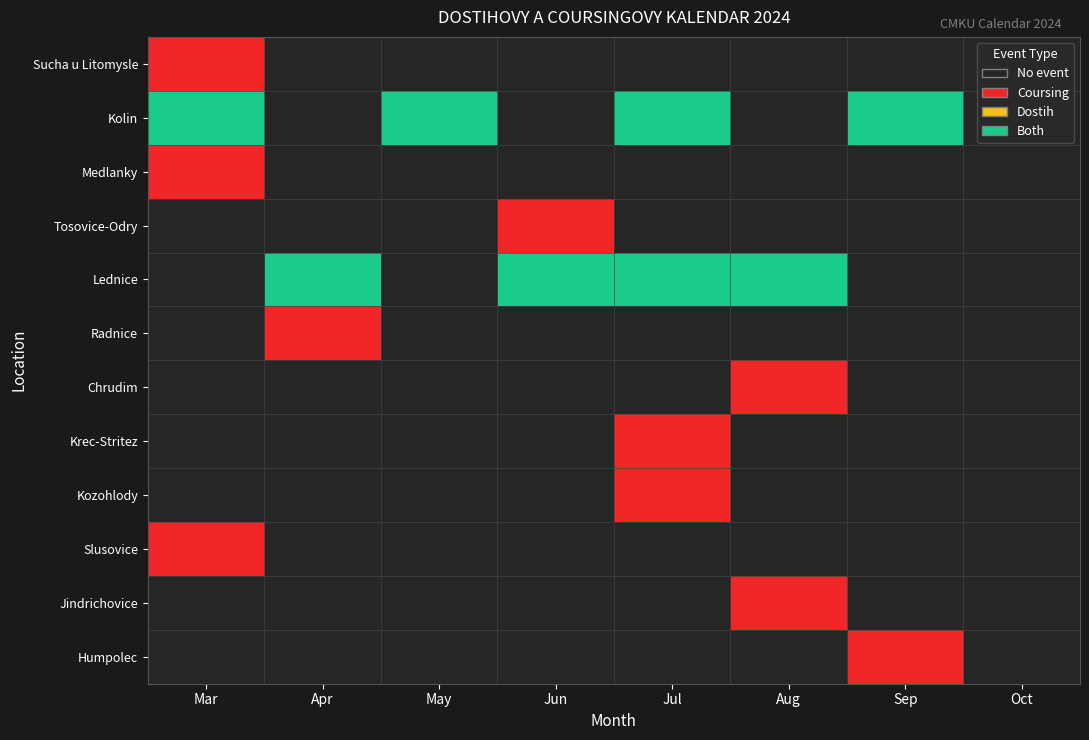

What is the maximum value shown in the chart?

3